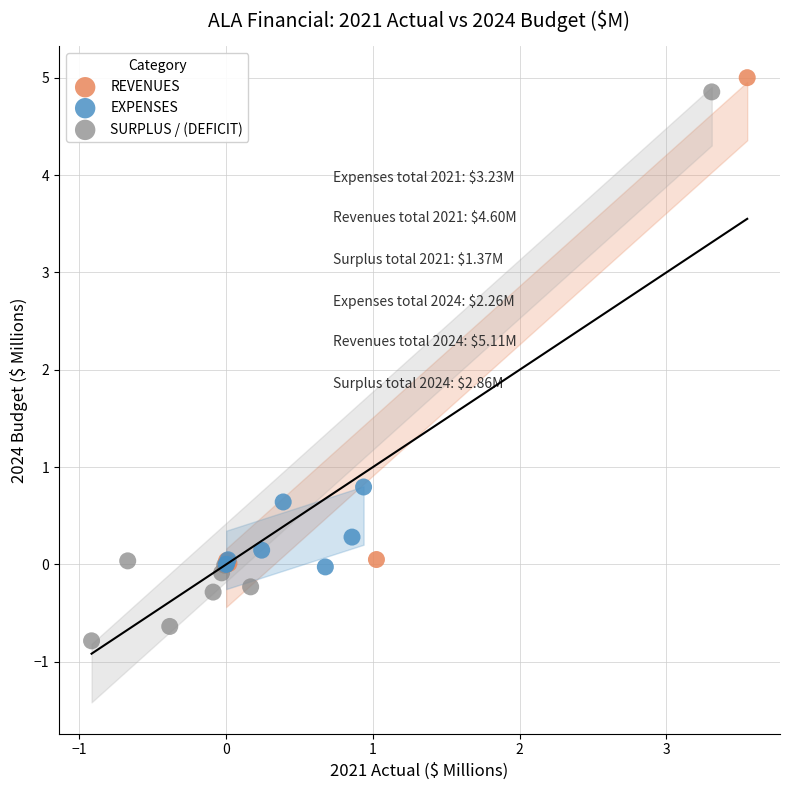

Which series contains the lowest Y value?

SURPLUS / (DEFICIT)